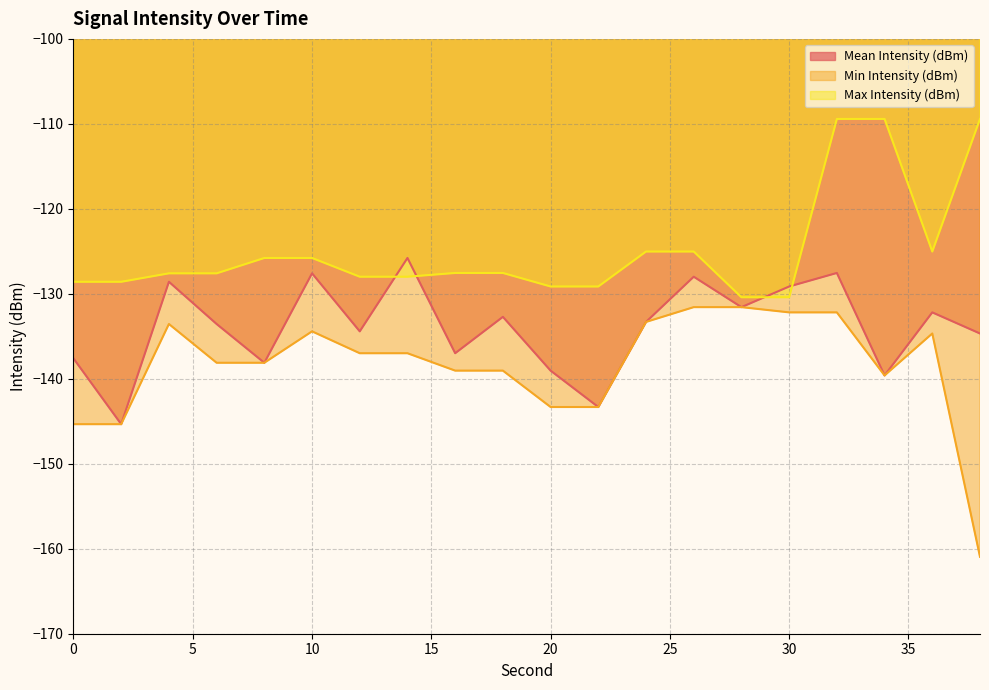

Reading left to right, list all the values displayed in this chart.

Mean Intensity (dBm): -137.6	-145.3	-128.6	-133.6	-138.1	-127.6	-134.4	-125.8	-137.0	-132.7	-139.0	-143.3	-133.3	-128.0	-131.6	-129.1	-127.5	-139.6	-132.2	-134.7
Min Intensity (dBm): -145.3	-145.3	-133.6	-138.1	-138.1	-134.4	-137.0	-137.0	-139.0	-139.0	-143.3	-143.3	-133.3	-131.6	-131.6	-132.2	-132.2	-139.6	-134.7	-161.0
Max Intensity (dBm): -128.6	-128.6	-127.6	-127.6	-125.8	-125.8	-128.0	-128.0	-127.5	-127.5	-129.1	-129.1	-125.0	-125.0	-130.4	-130.4	-109.4	-109.4	-125.0	-109.4